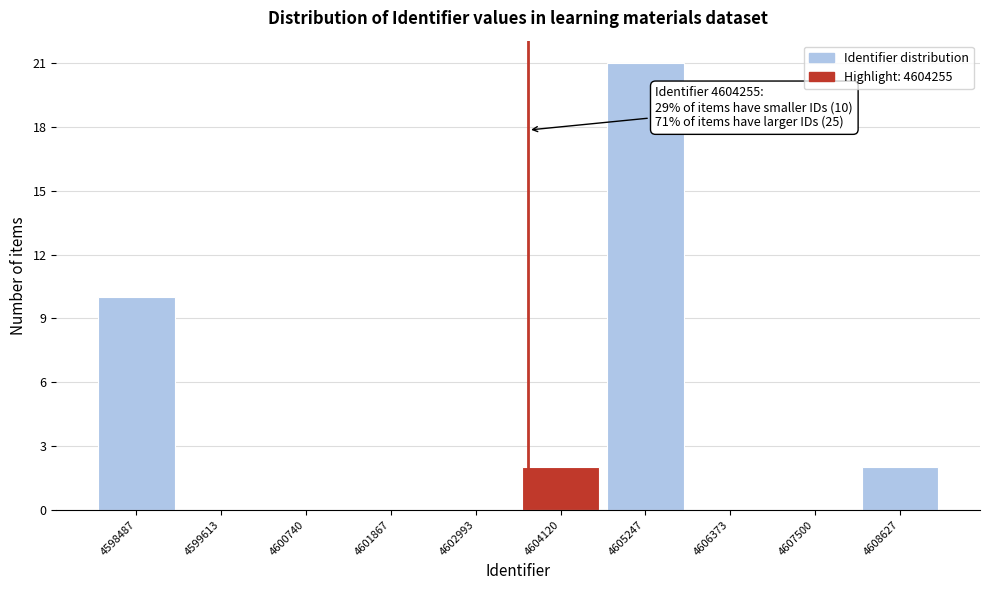

Reading left to right, transcribe all the data shown in this chart.

4598487=10	4599613=0	4600740=0	4601867=0	4602993=0	4604120=2	4605247=21	4606373=0	4607500=0	4608627=2